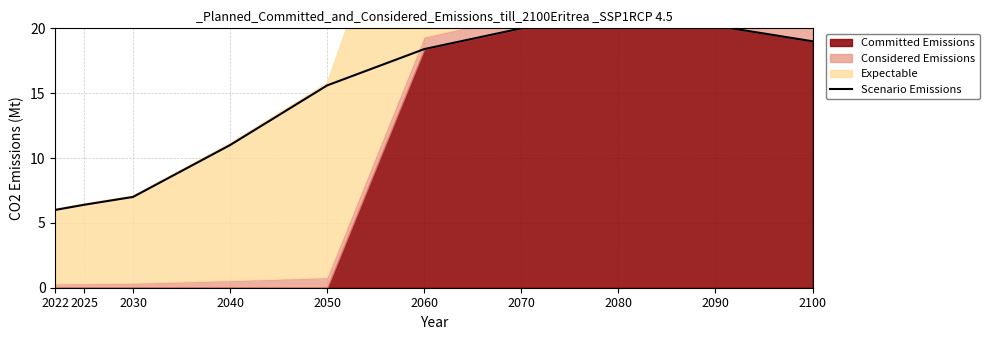

At which category does the data reach its first local peak?

2080